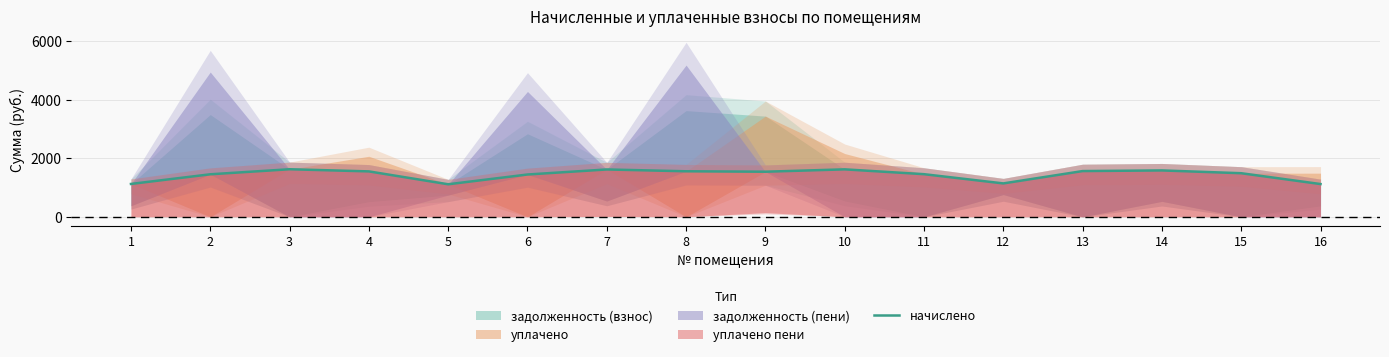

Reading right to left, extract all data points from this chart.

1118.1	1488.4	1583.7	1561.7	1140.1	1455.4	1620.4	1539.7	1554.4	1616.7	1444.4	1110.8	1550.7	1624.0	1451.7	1121.8